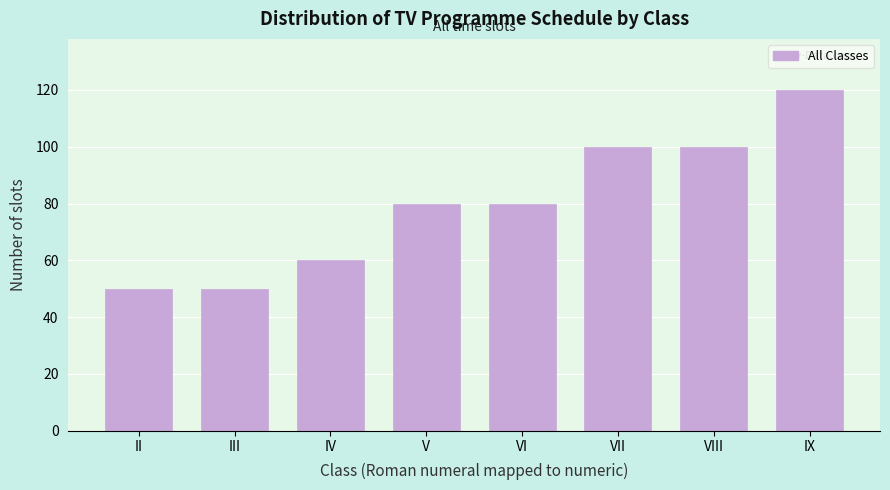

Reading left to right, list all the values displayed in this chart.

50	50	60	80	80	100	100	120